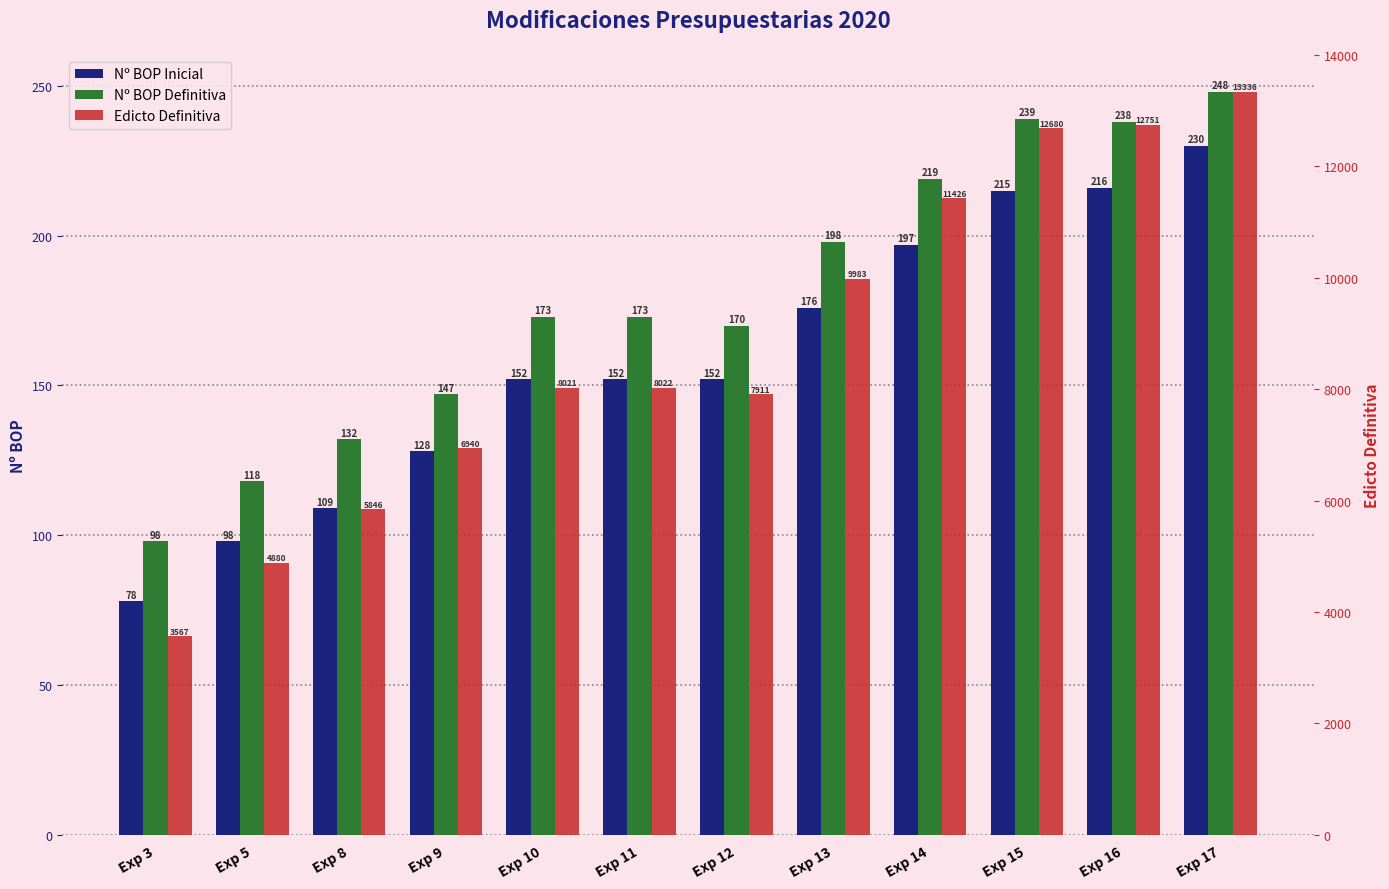

Which series has the largest total across all categories?

Edicto Definitiva